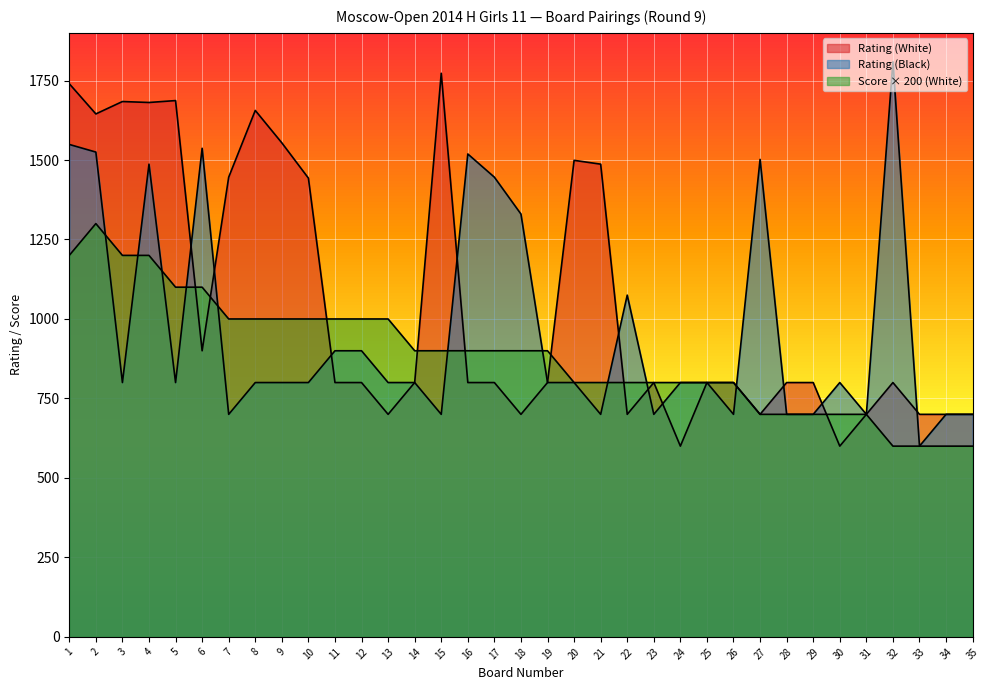

What is the value of the Score (White) point at the 13th from the left?

1000